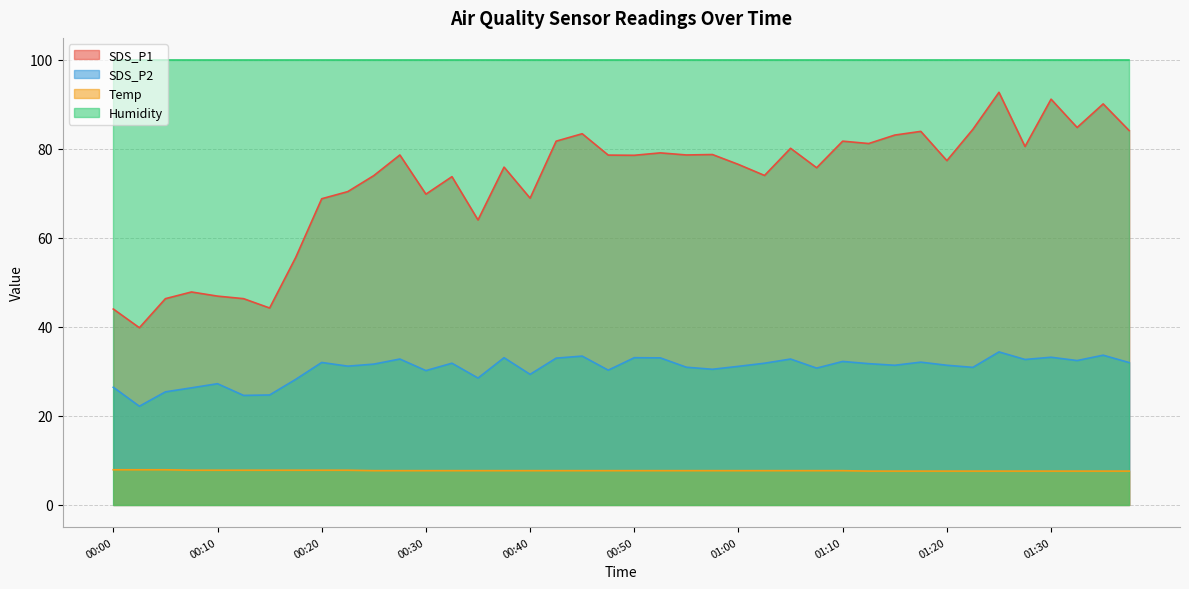

Rank the series by their maximum value, from highest to lowest.

Humidity, SDS_P1, SDS_P2, Temp